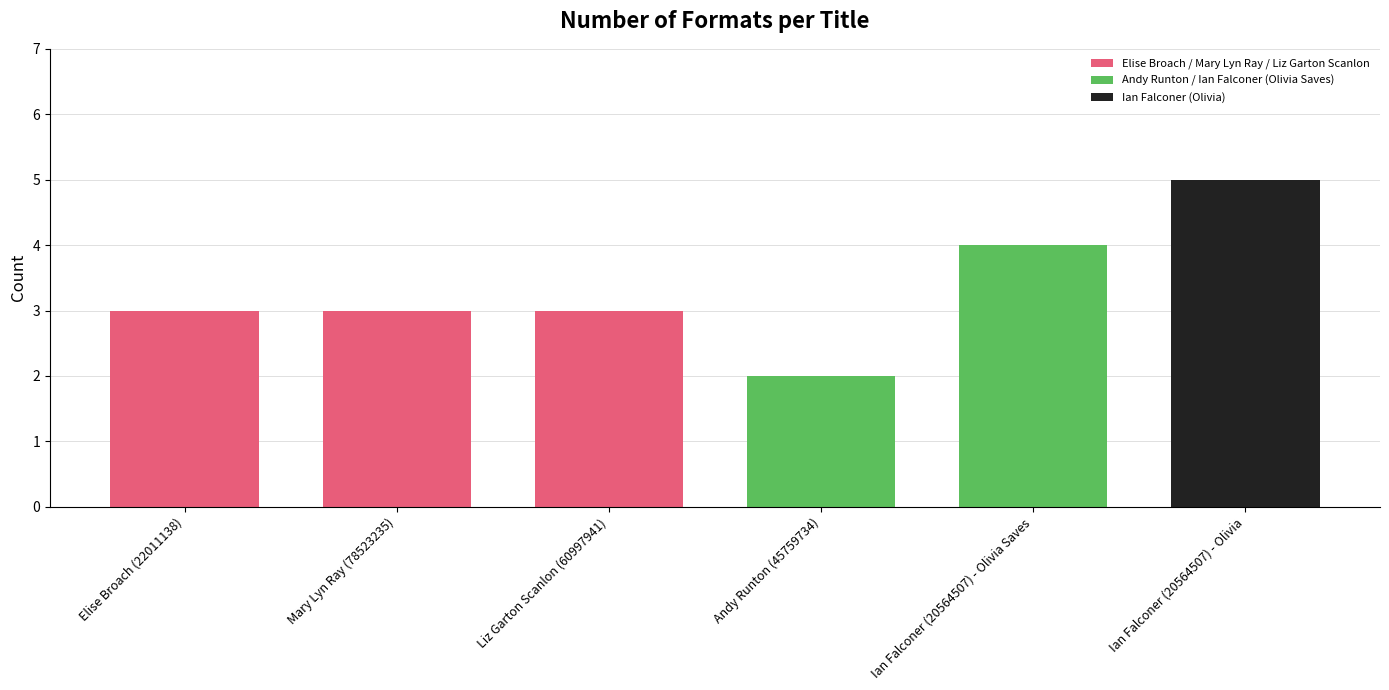

What position from the right is Elise Broach (22011138)?

6